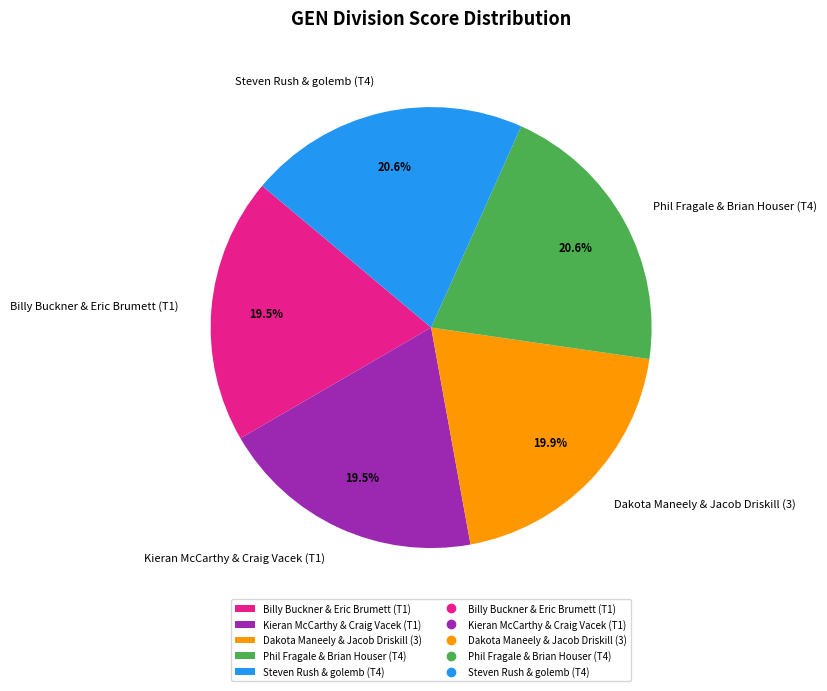

Does any single category account for the majority?

No